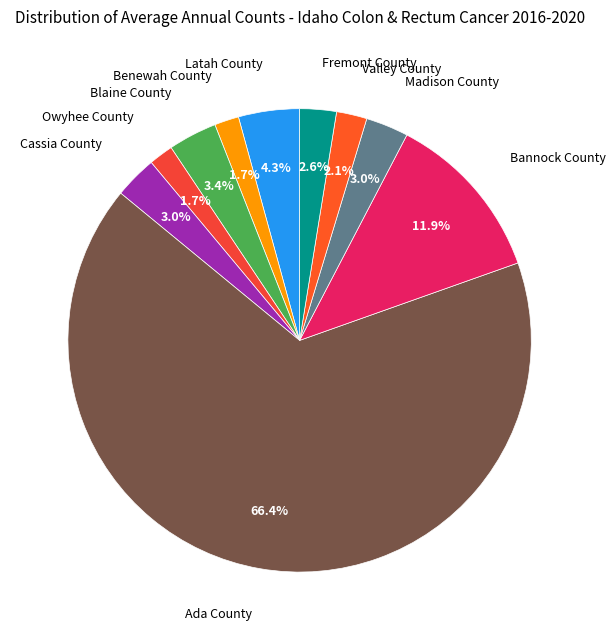

What is the majority slice?

Ada County